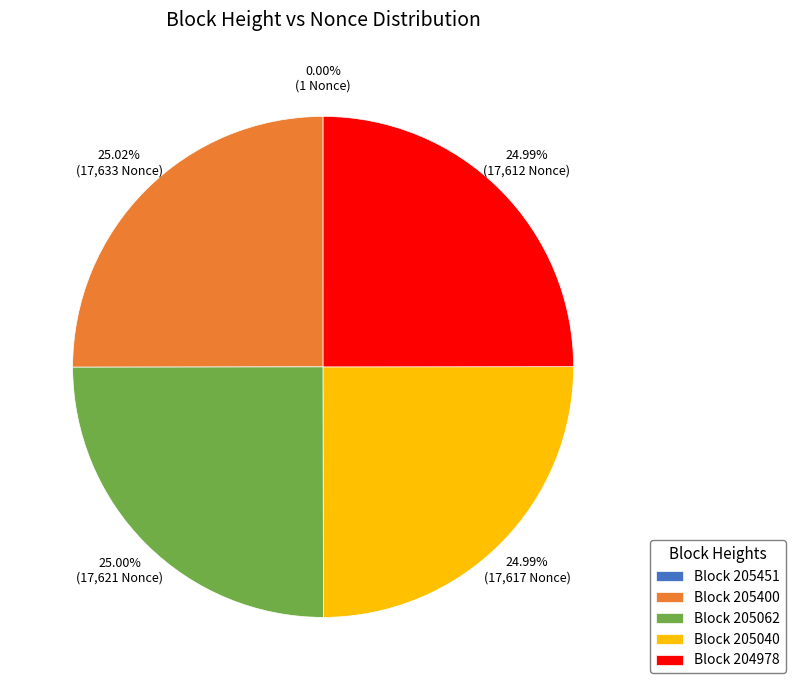

Is there any slice that represents more than half of the pie?

No